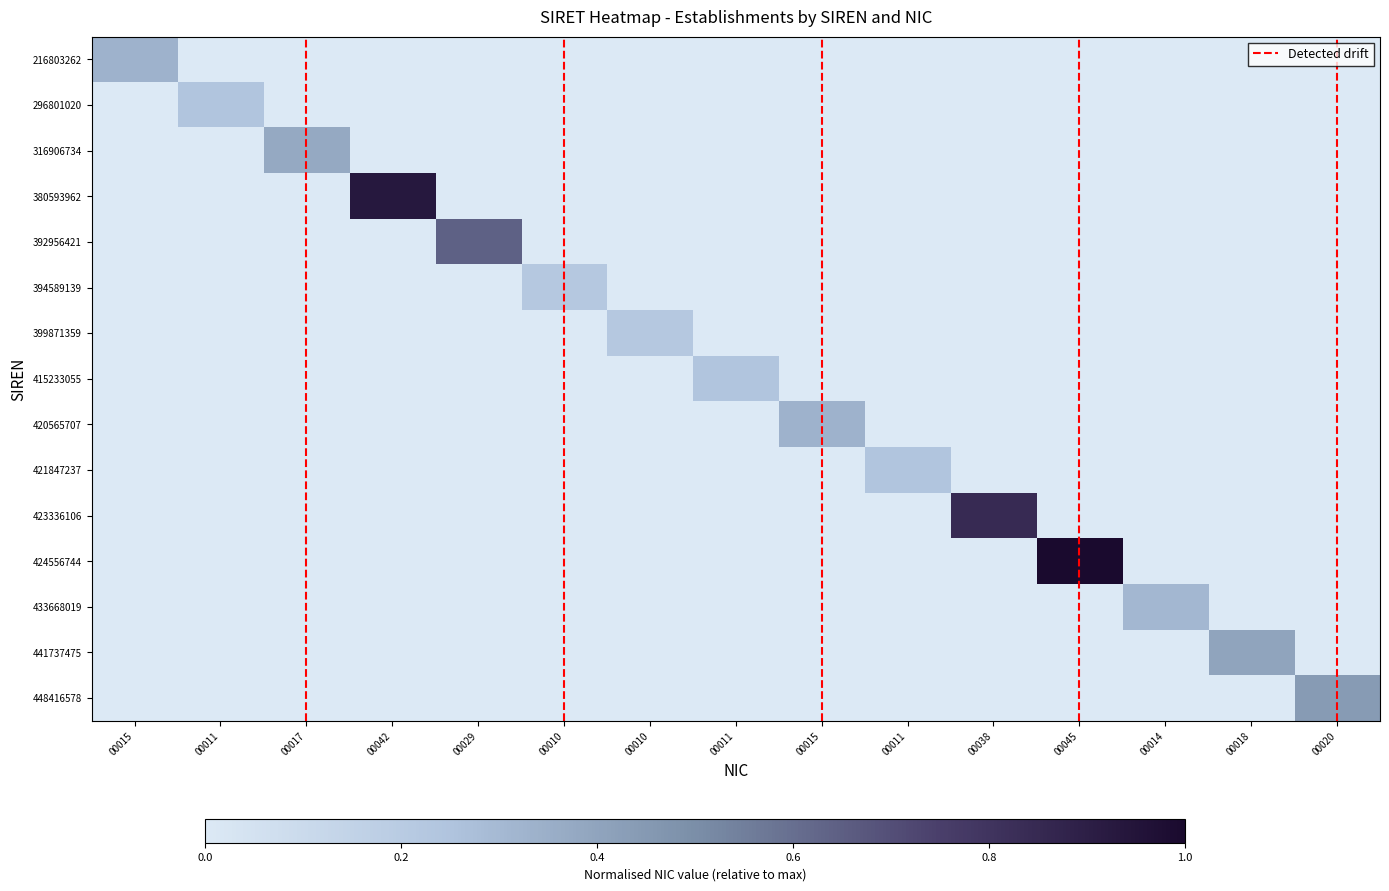

Is it true that 424556744 equals -0.7 at 00018?

False